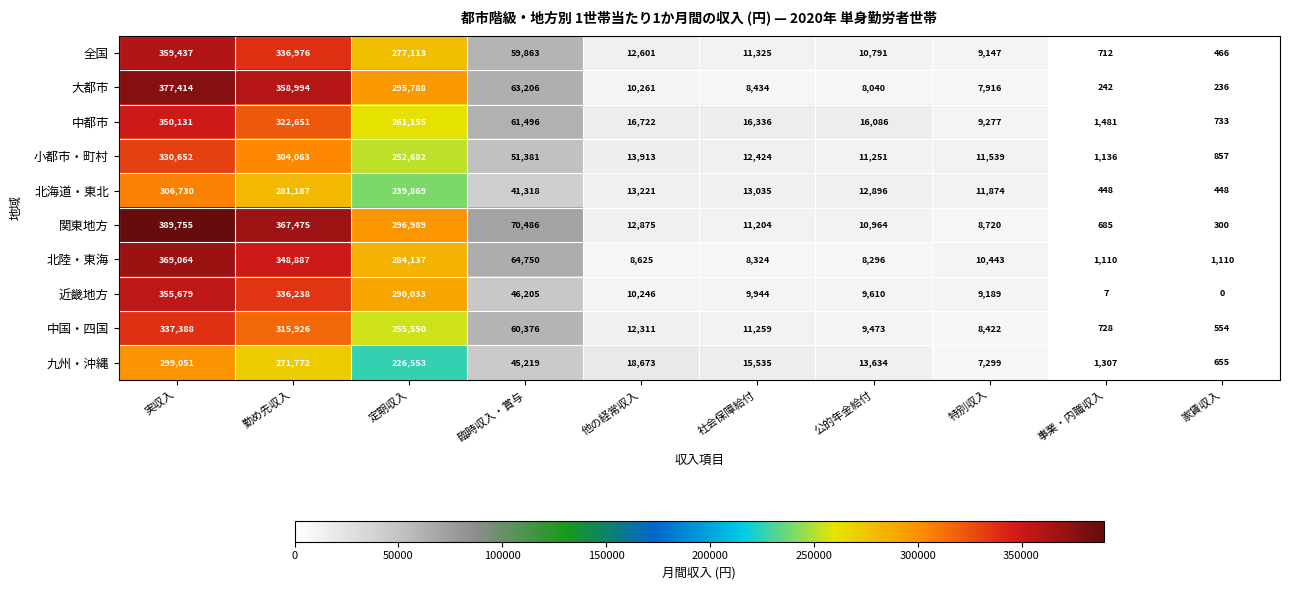

Rank the series by their maximum value, from lowest to highest.

九州・沖縄, 北海道・東北, 小都市・町村, 中国・四国, 中都市, 近畿地方, 全国, 北陸・東海, 大都市, 関東地方